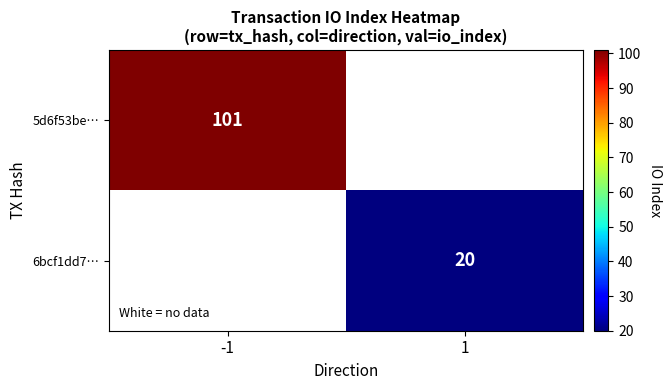

The value of 5d6f53be… at -1 is 101. True or false?

True